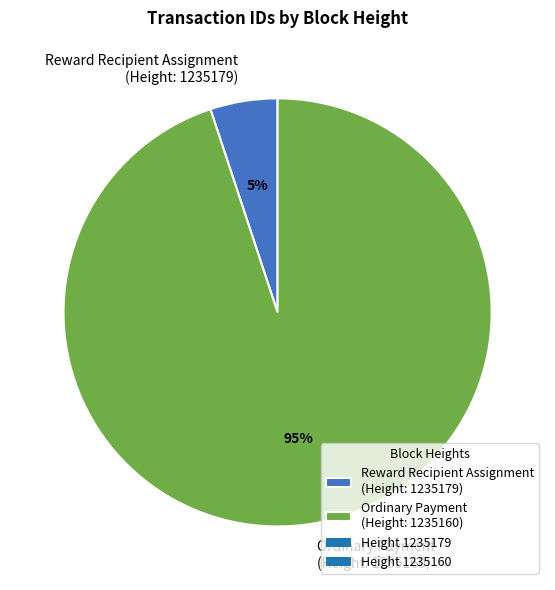

Count the number of slices in the pie.

2